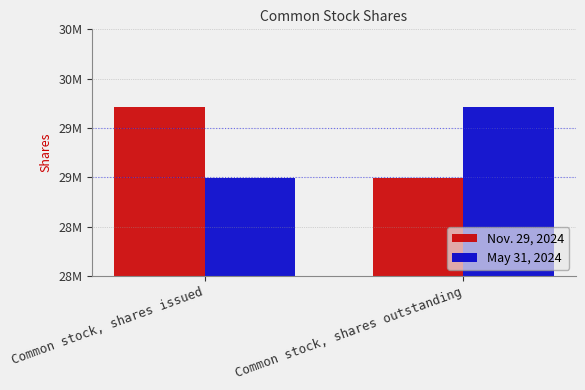

What are all the series names shown in the legend?

Nov. 29, 2024, May 31, 2024